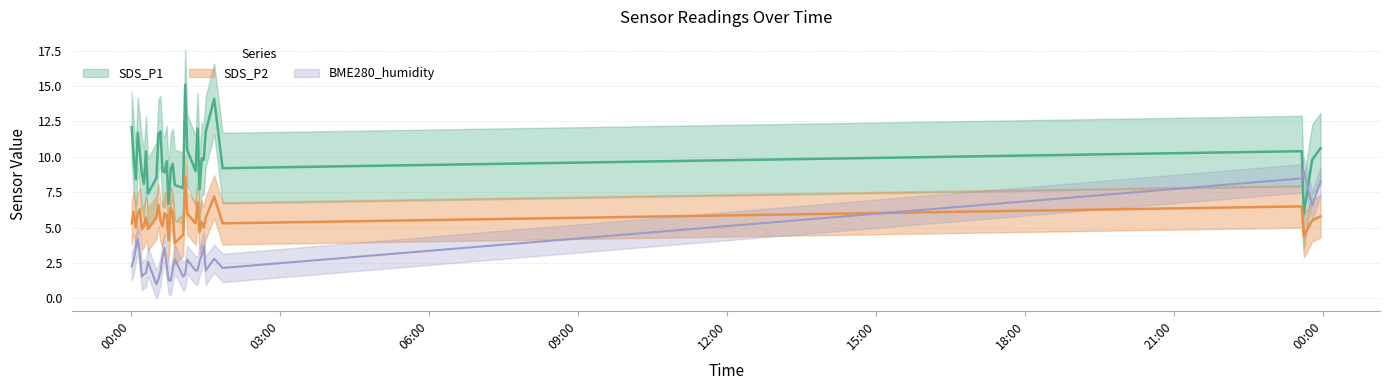

Does the chart have visible grid lines?

Yes